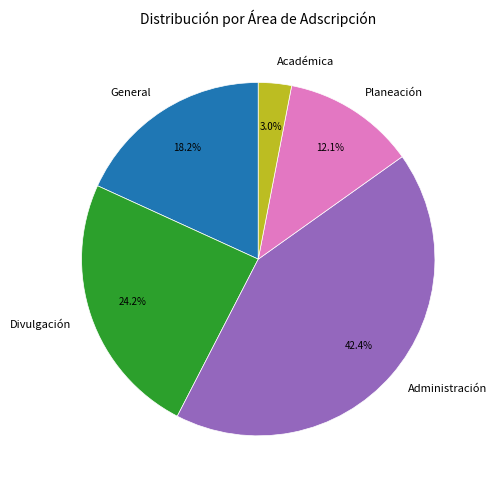

Which has a higher value, Académica or General?

General